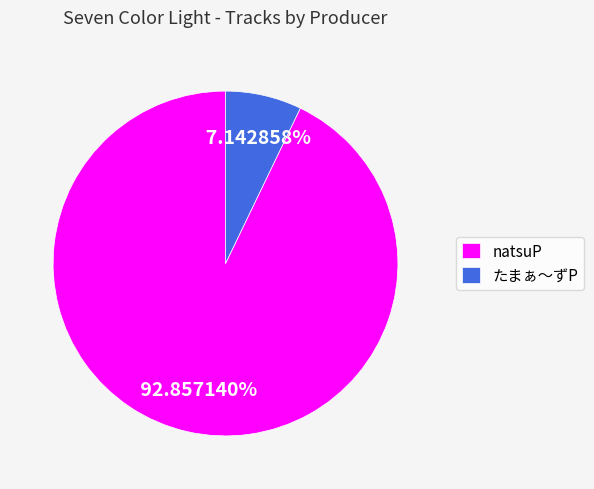

True or false: たまぁ～ずP accounts for 16% of the total.

False